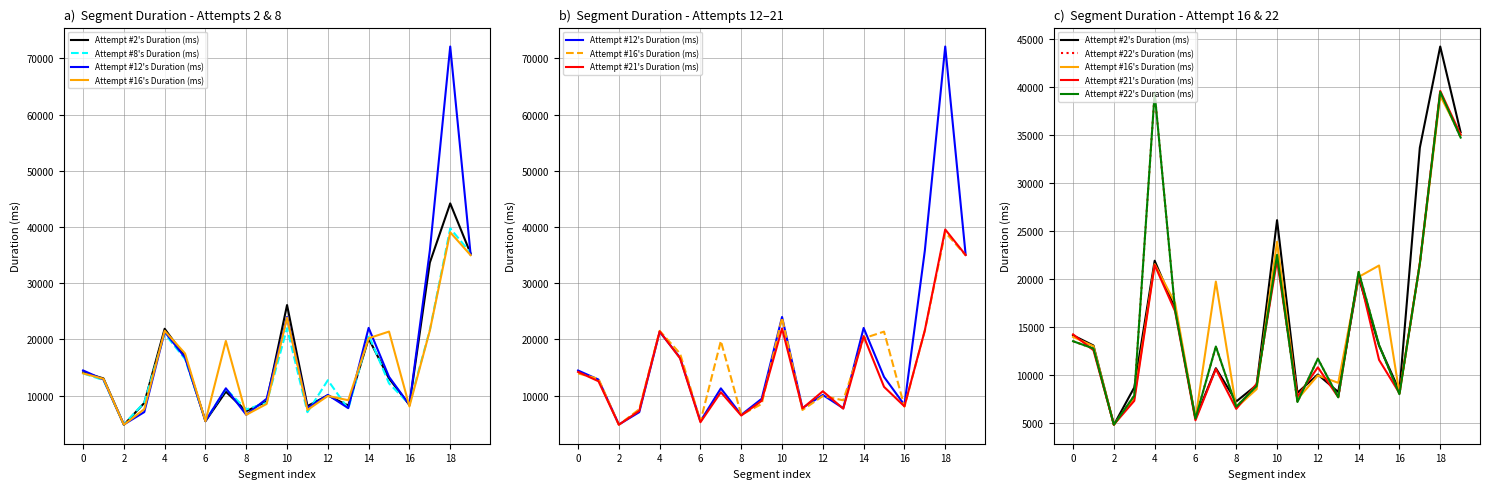

How many values in the Attempt #22's Duration (ms) series exceed 12953?

9